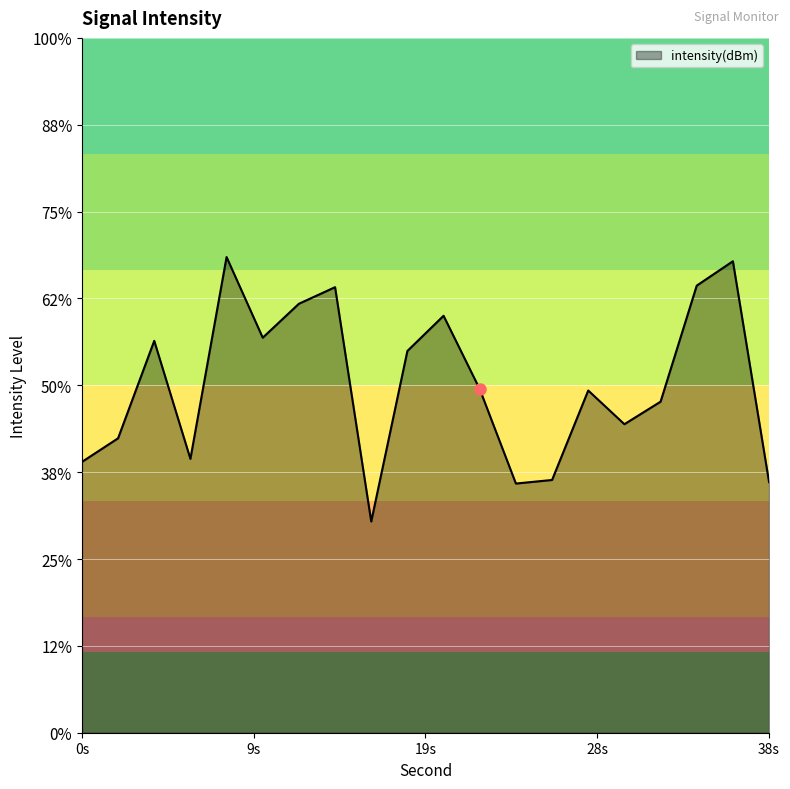

Reading right to left, extract all data points from this chart.

-135.6	-122.9	-124.3	-130.9	-132.2	-130.3	-135.4	-135.7	-130.2	-126.0	-128.0	-137.8	-124.4	-125.3	-127.3	-122.6	-134.2	-127.4	-133.1	-134.4